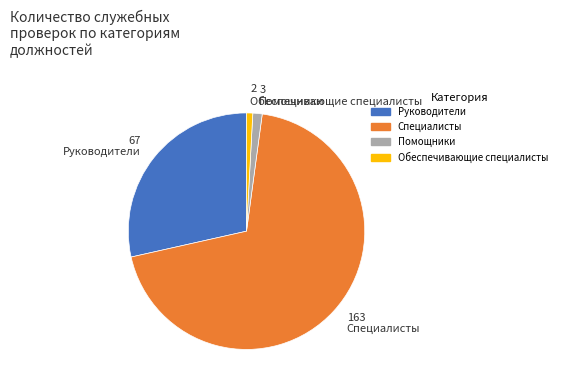

How many slices are in this pie chart?

4